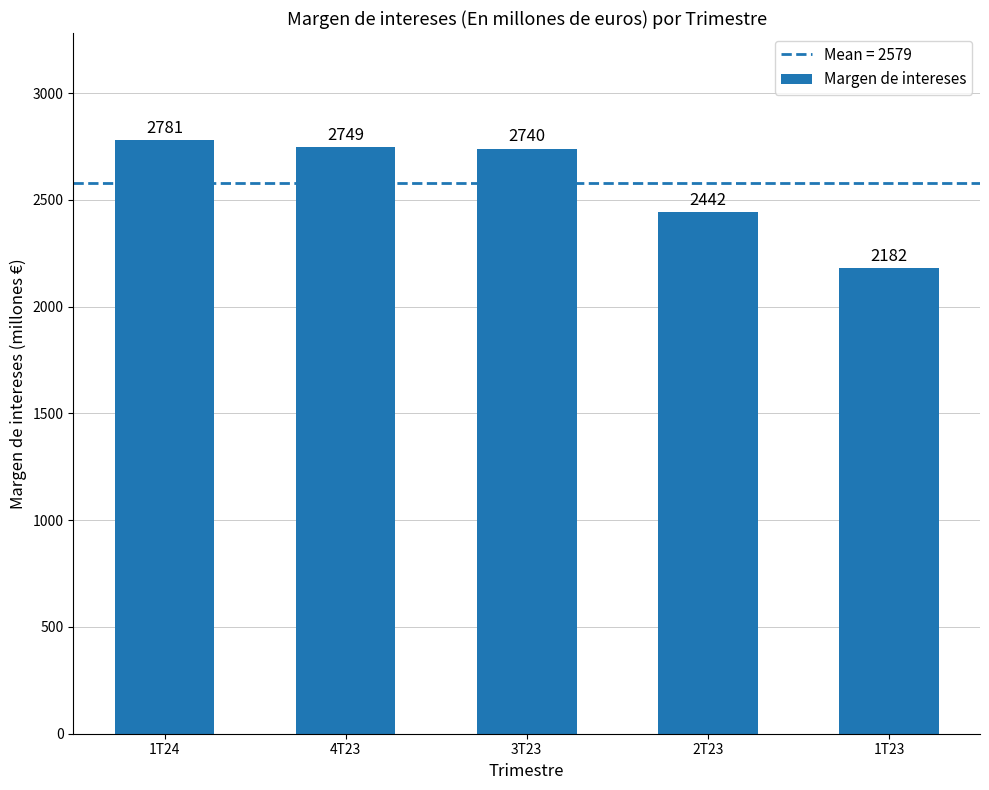

How many categories are shown in the chart?

5